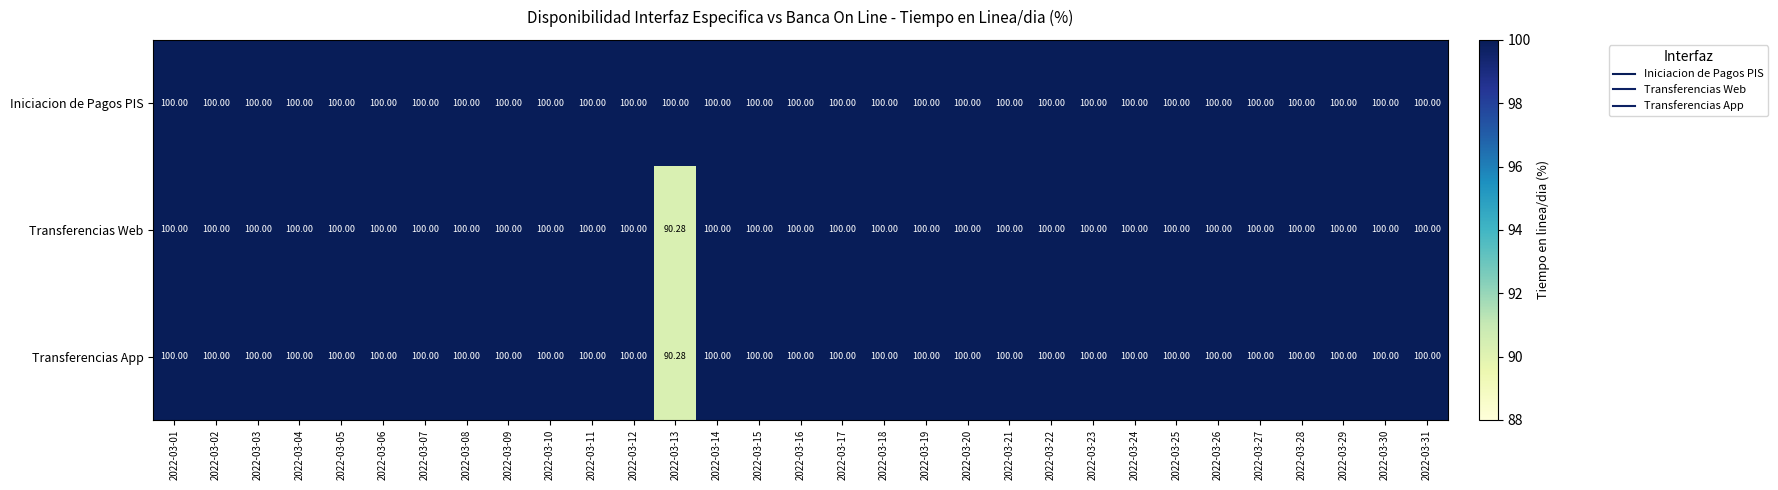

Is the value of Transferencias App at 2022-03-13 greater than the value of Iniciacion de Pagos PIS at 2022-03-23?

No